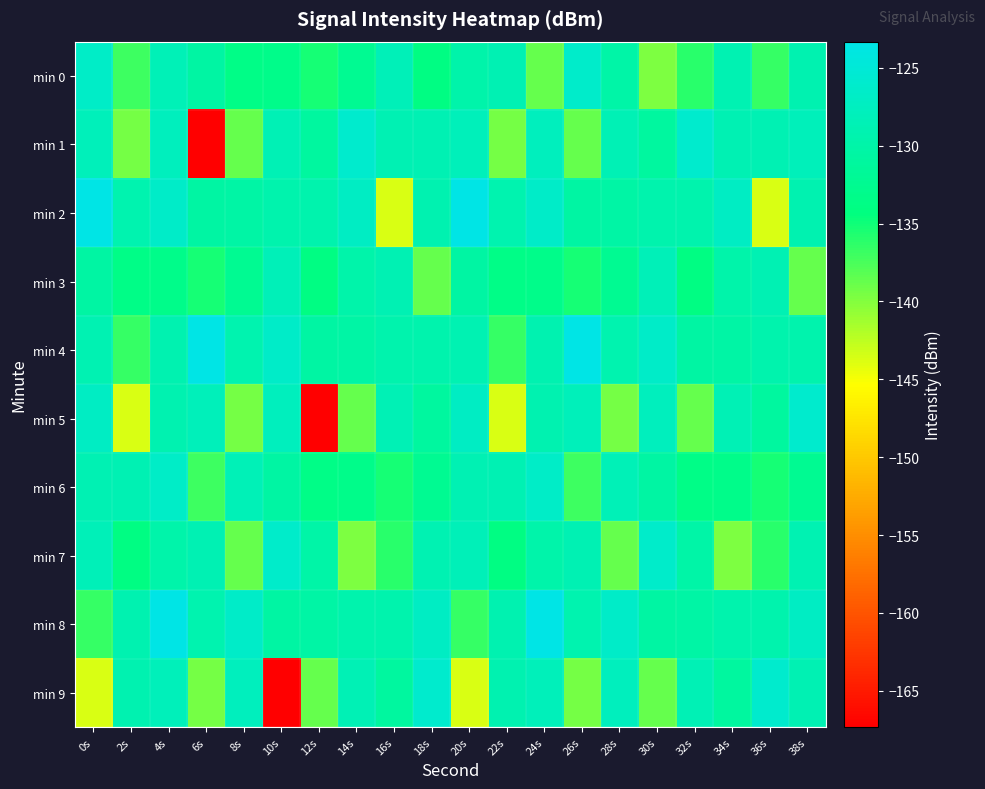

What is the spread (max minus min) of values at 0s?

20.3